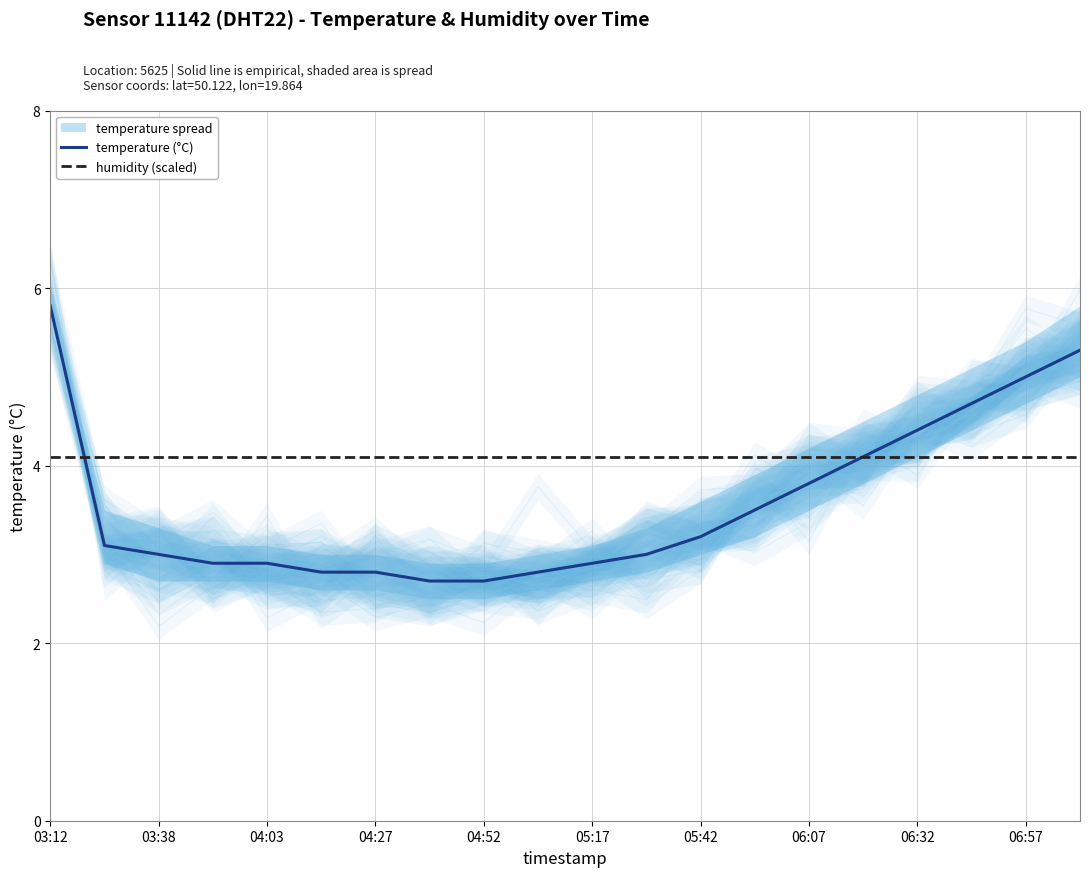

The value of humidity (scaled) at 05:17 is 6.3. True or false?

False